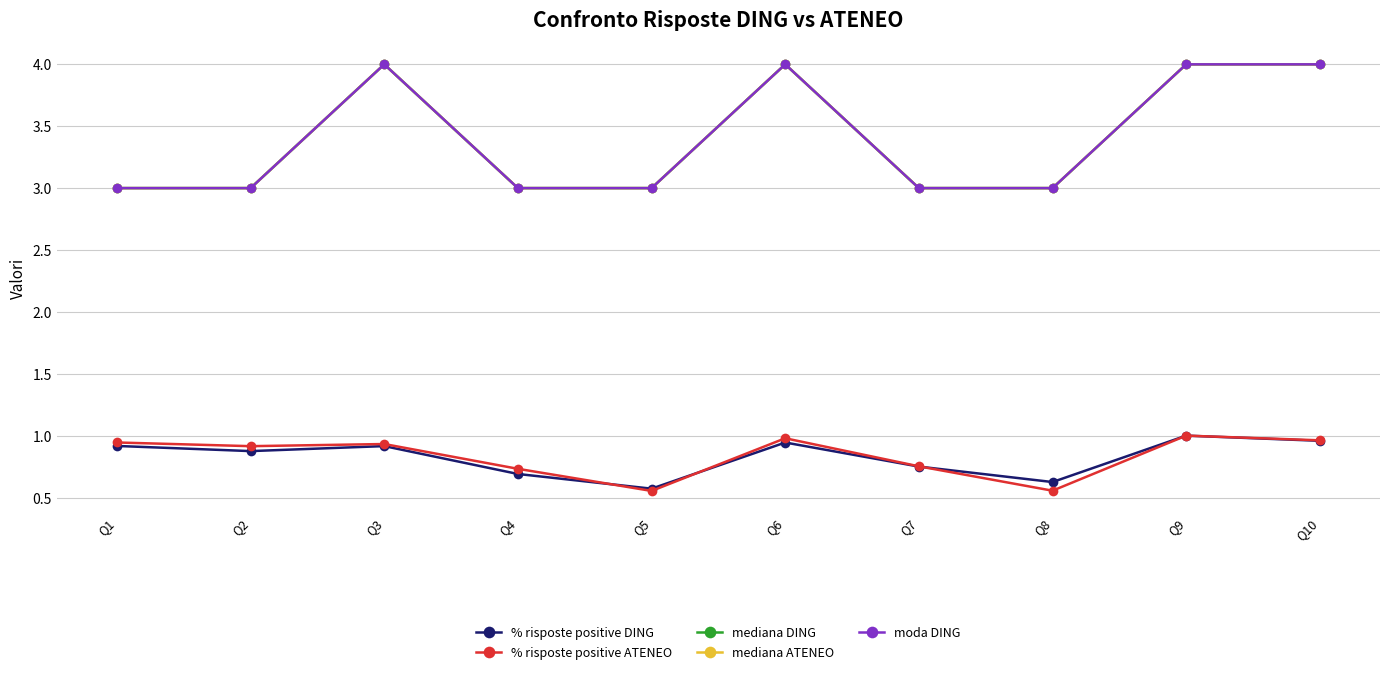

What is the value of the mediana ATENEO point at the 3rd from the left?

4.0